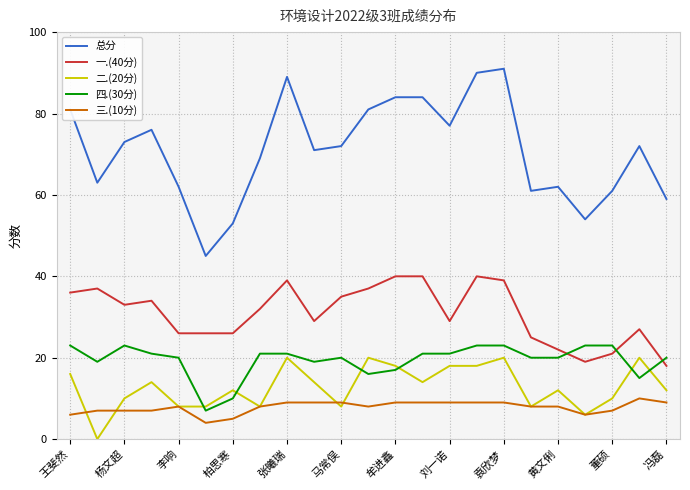

What is the greatest value displayed?

91